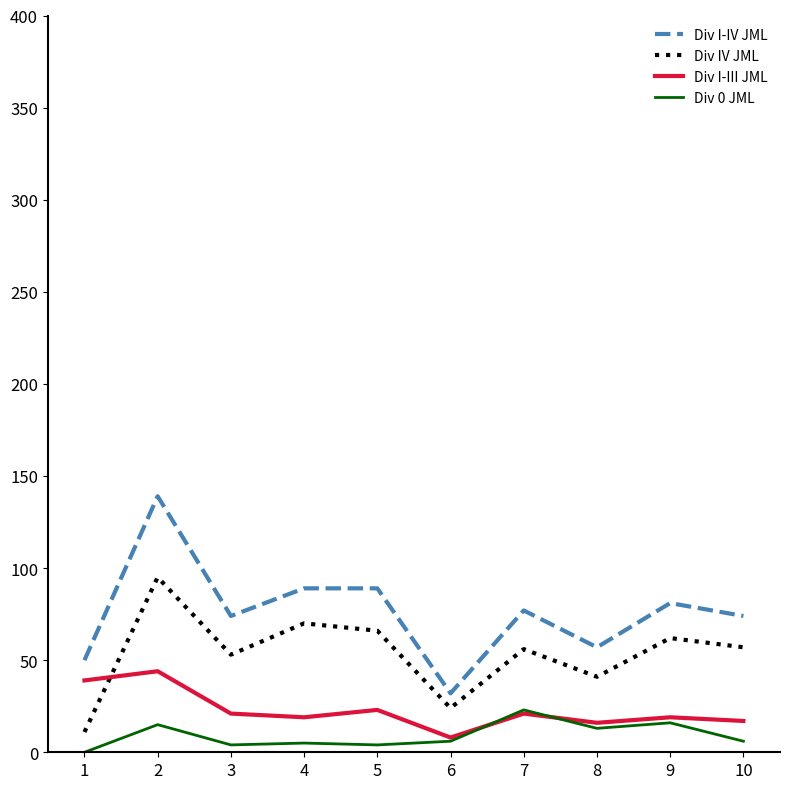

At which category does Div I-IV JML reach its first local peak?

2